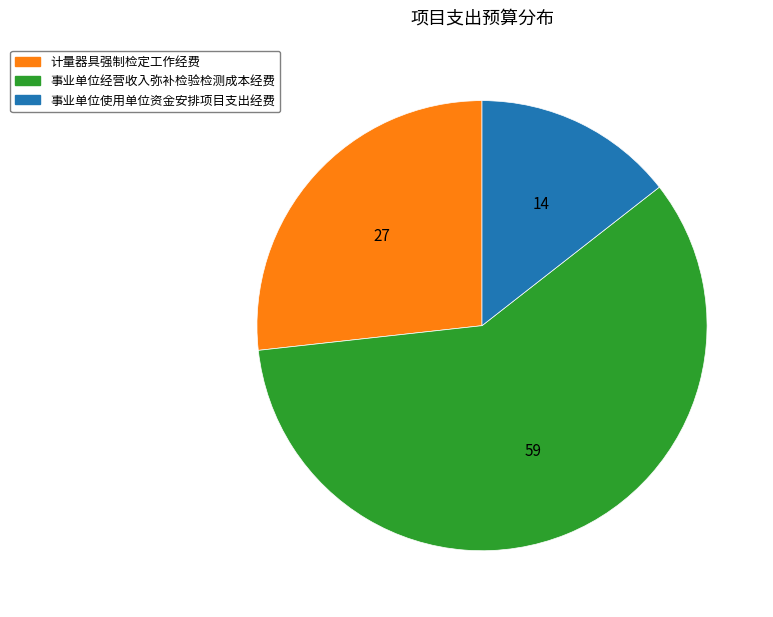

Is it true that 计量器具强制检定工作经费 is 27% of the pie?

True